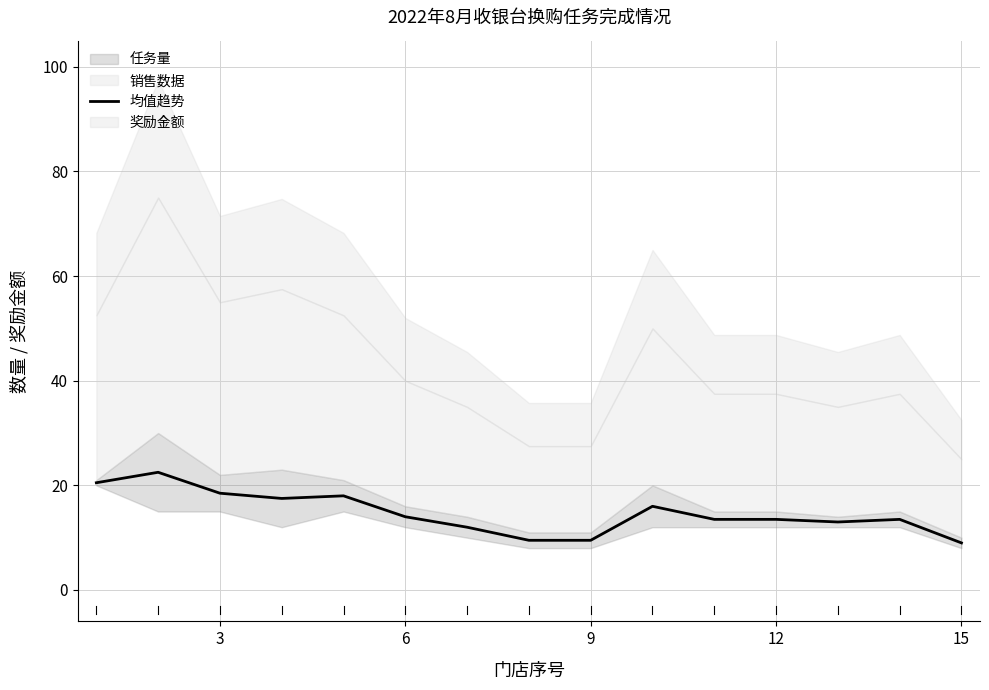

True or false: 均值趋势 has a value of 11.5 at 3.

False